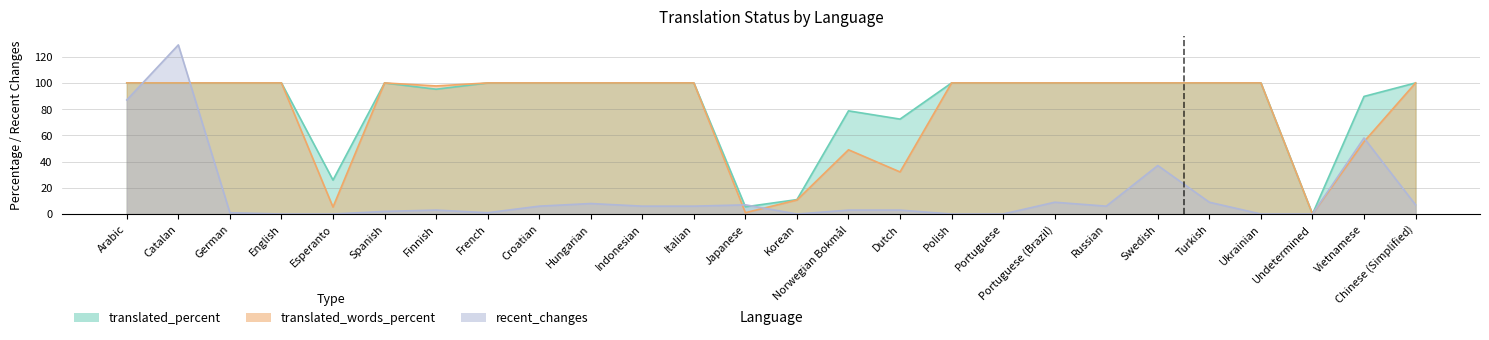

Where is the first local minimum for translated_words_percent?

Esperanto